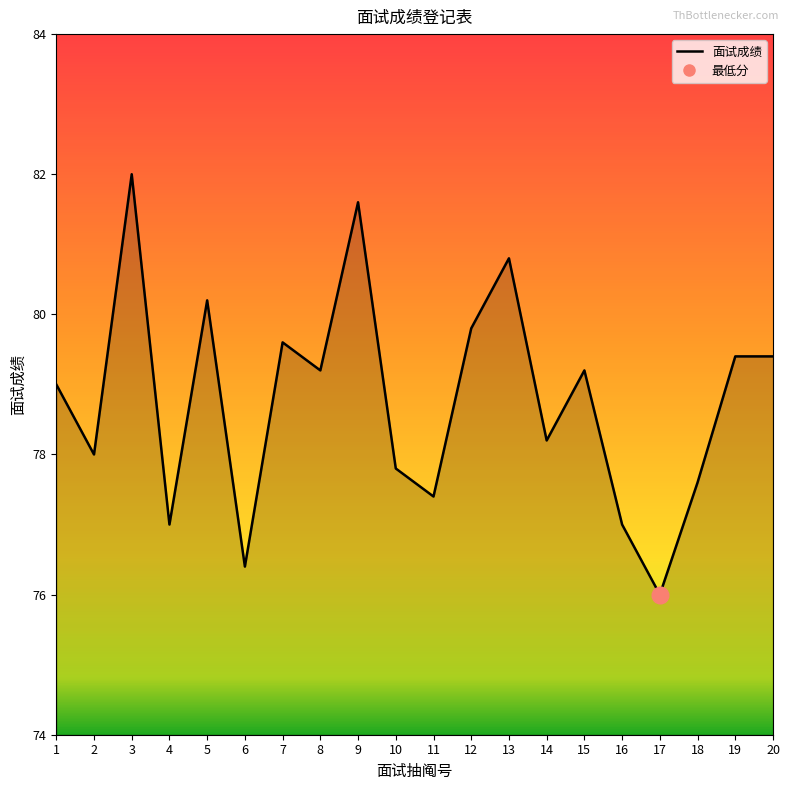

What is the average value?

78.8